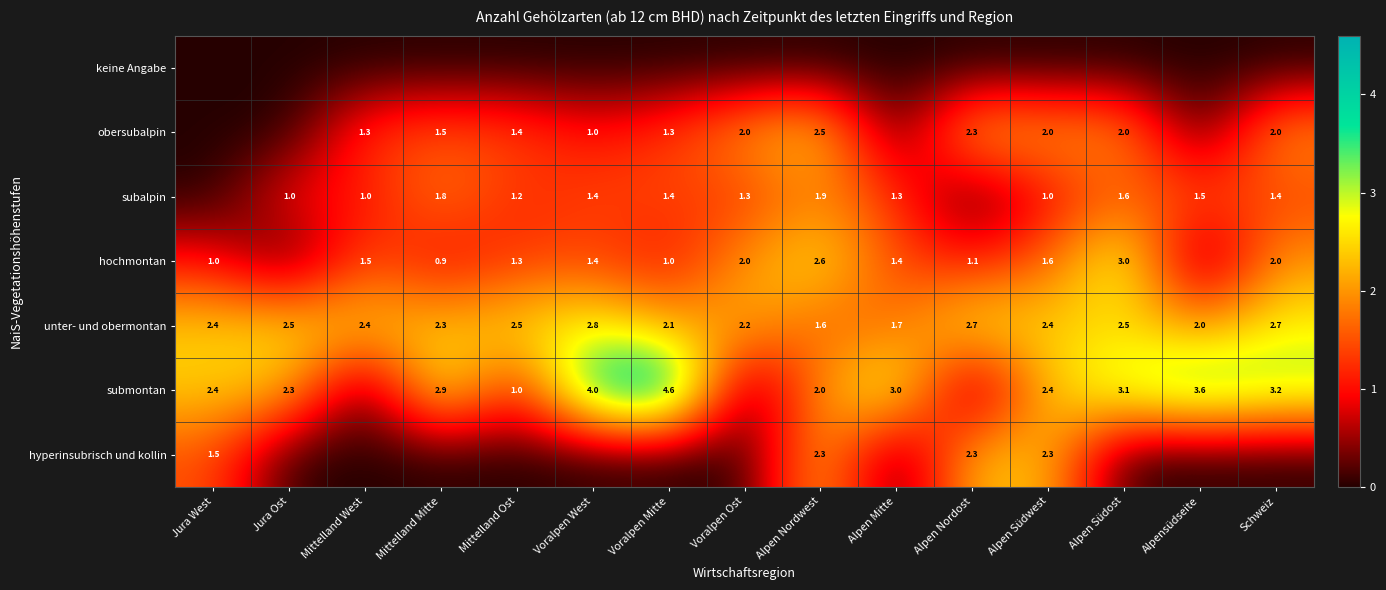

What is the sum of the submontan values at Alpen Nordwest and Mittelland Ost?

3.0